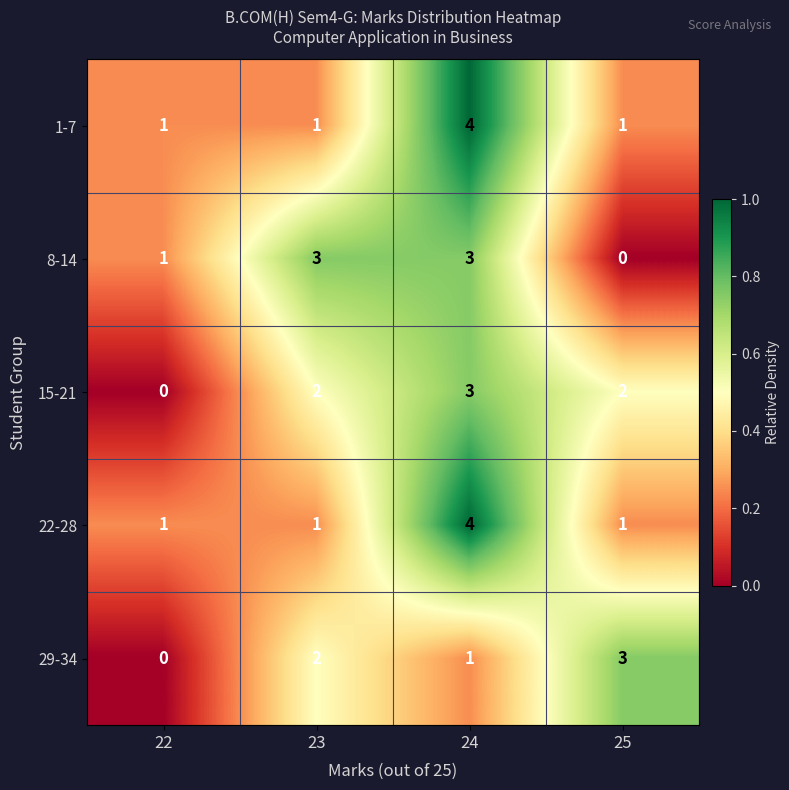

At which label is 8-14 closest to 1?

22